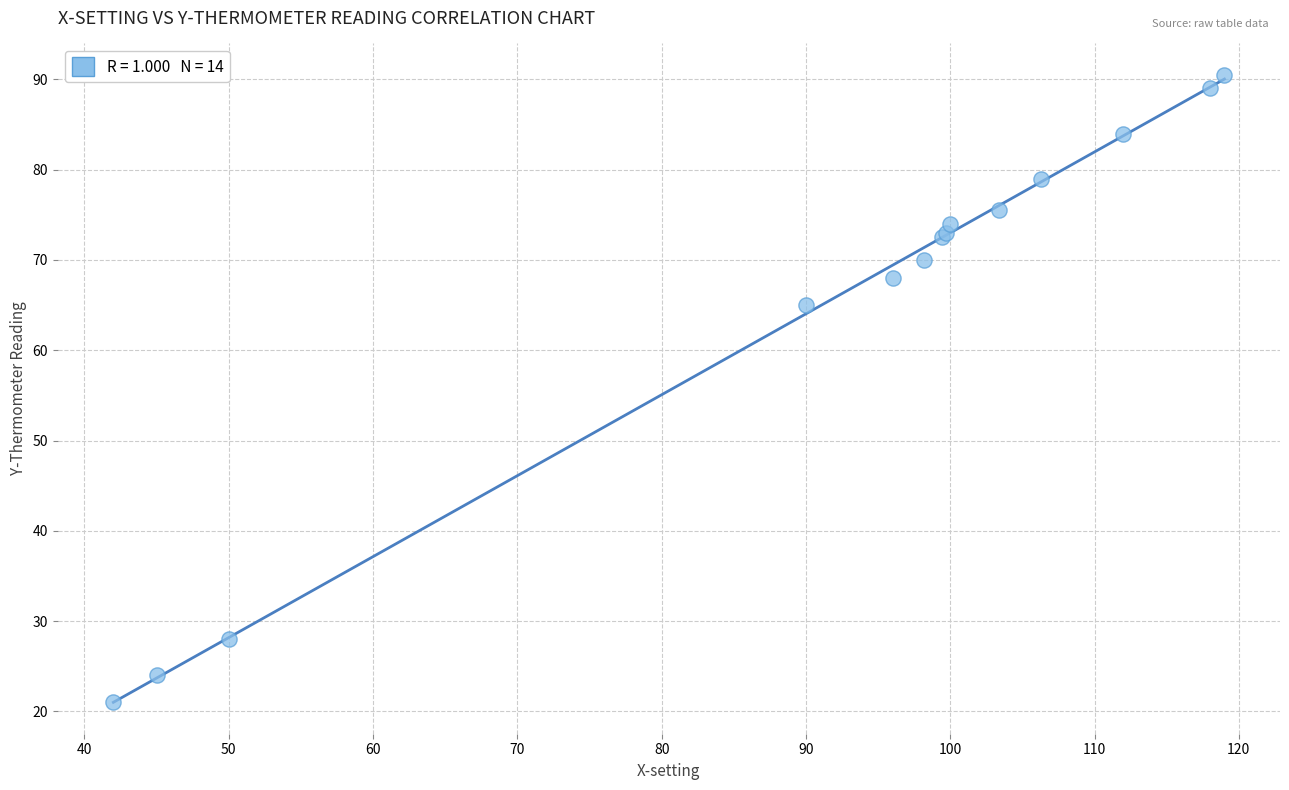

What Y value in the scatter plot is closest to 55?

65.0